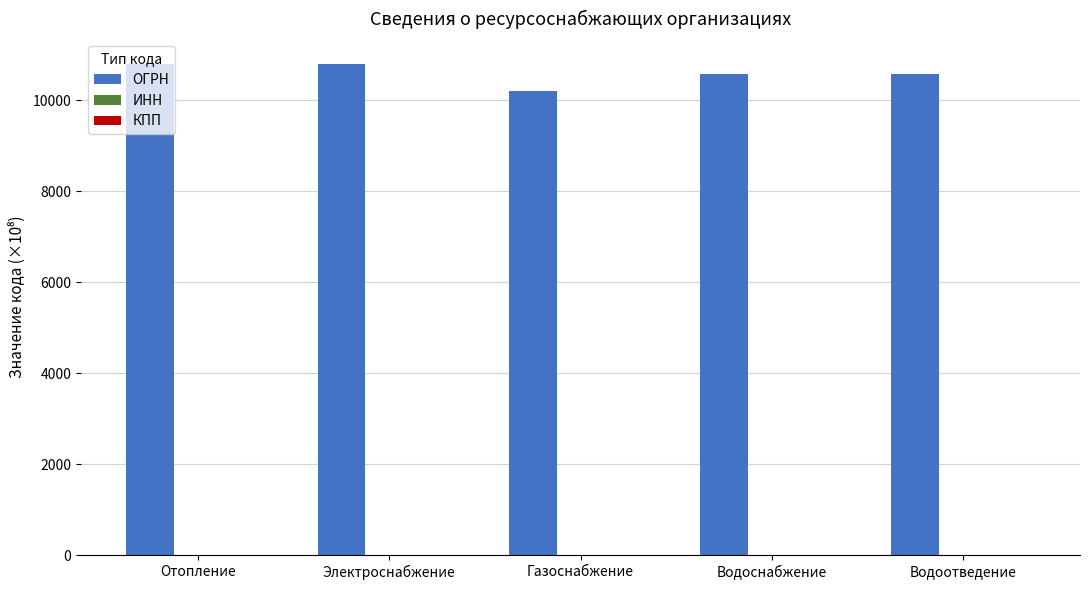

What is the sum of all ОГРН values?

52971.3